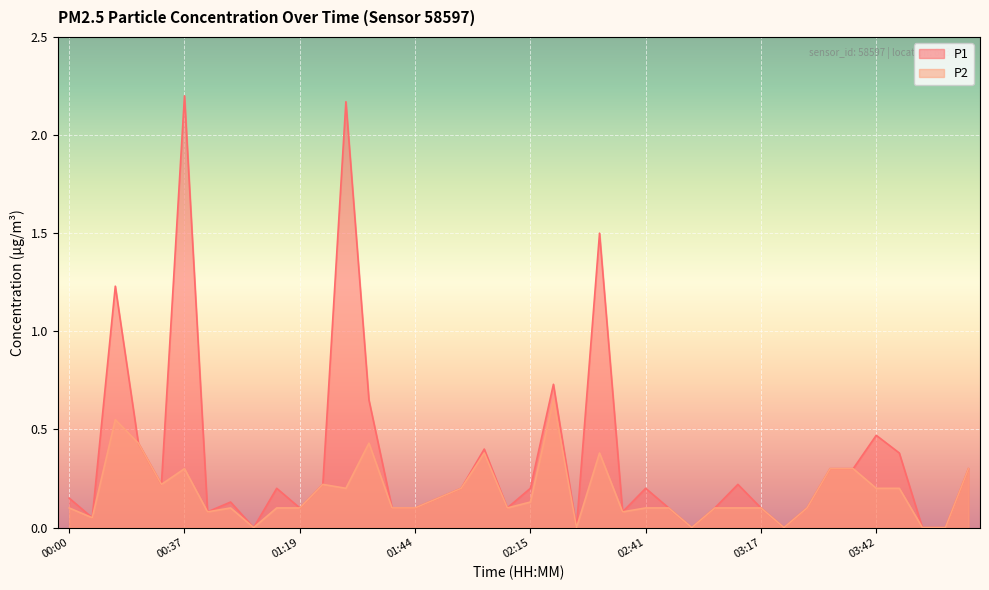

How many interior local valleys does the P2 series have?

10